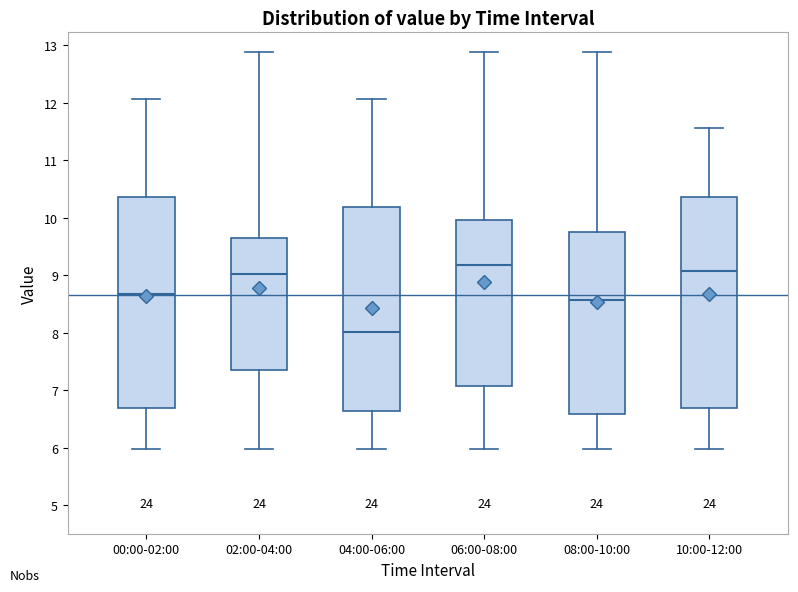

Which box's median line is the lowest?

04:00-06:00